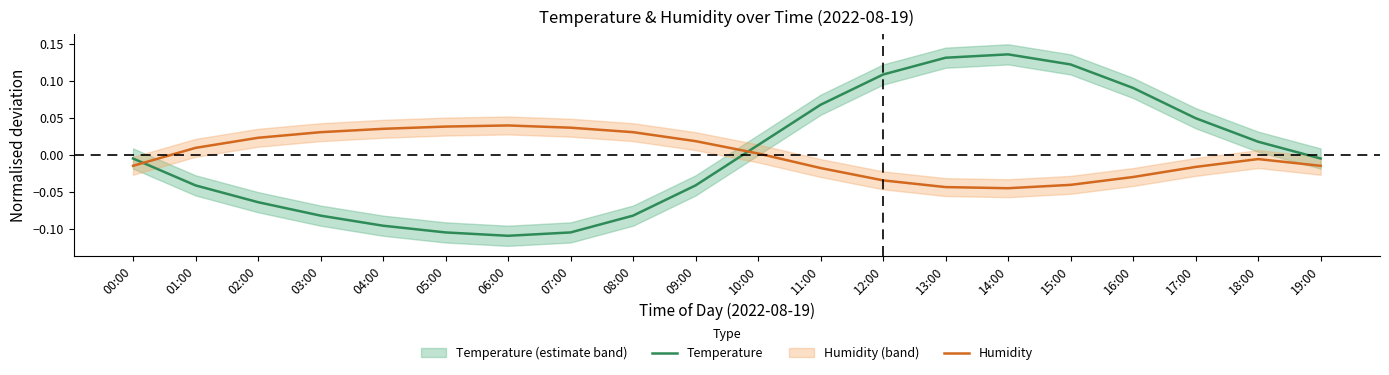

At which category does the chart reach its minimum across all series?

06:00